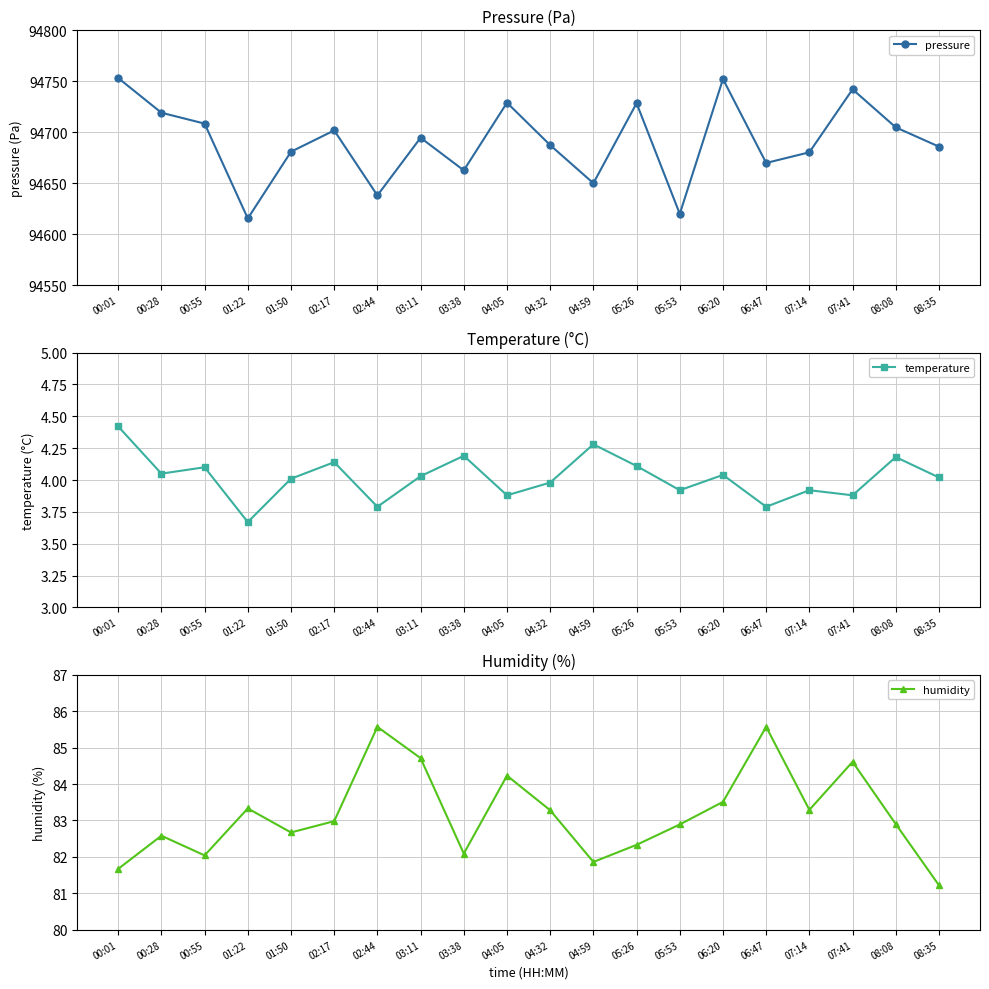

True or false: pressure and humidity intersect in this chart.

False